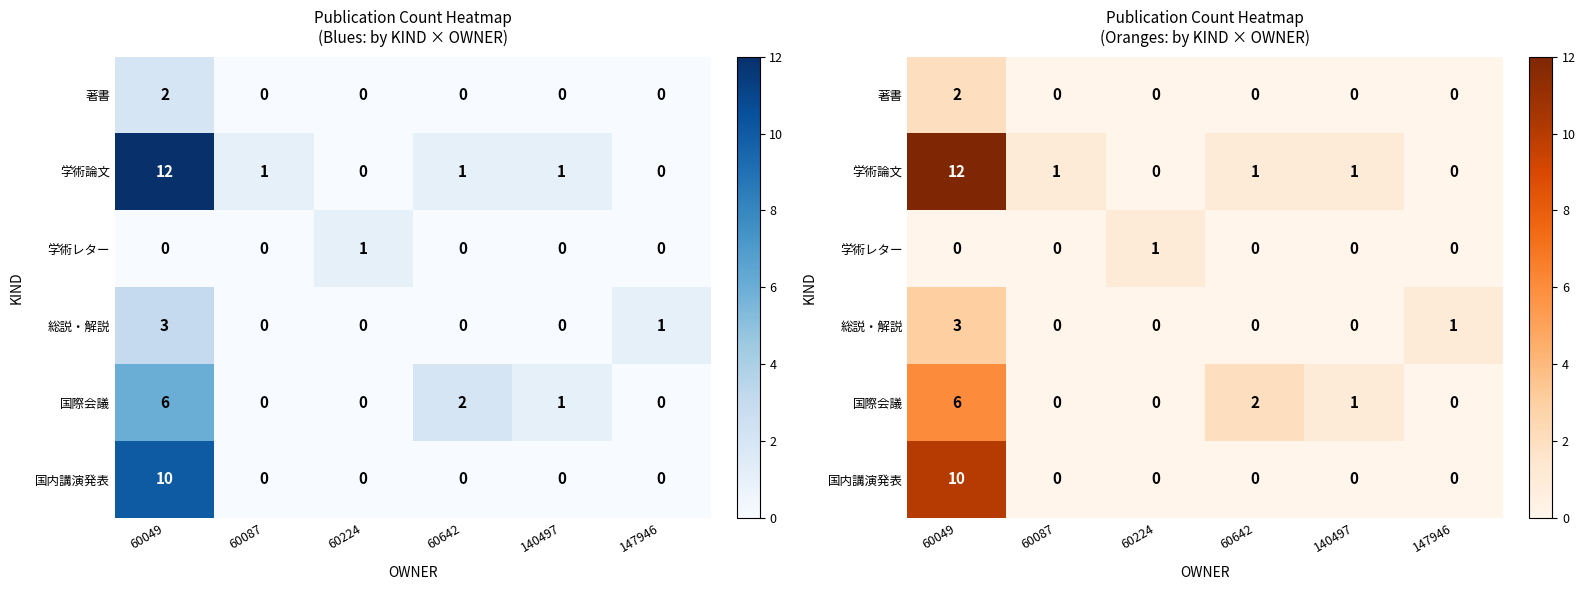

Where is 国際会議 nearest to the value 3?

60642